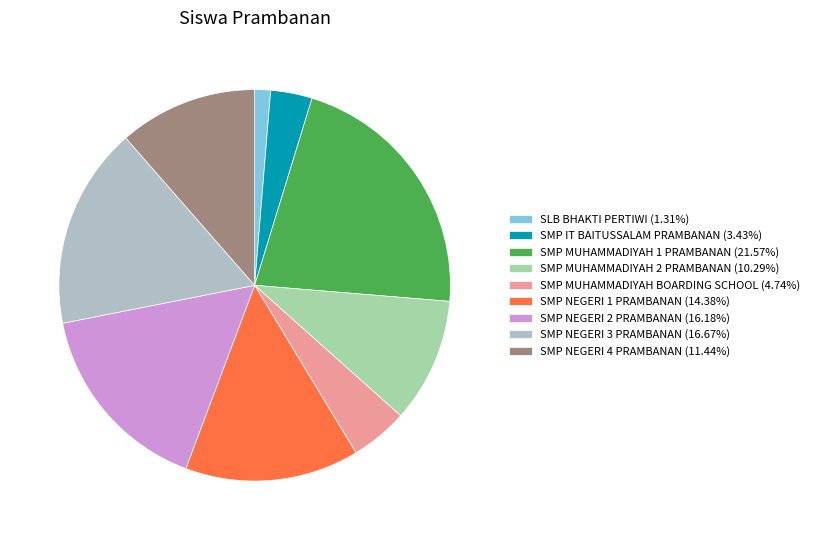

How many slices are in this pie chart?

9